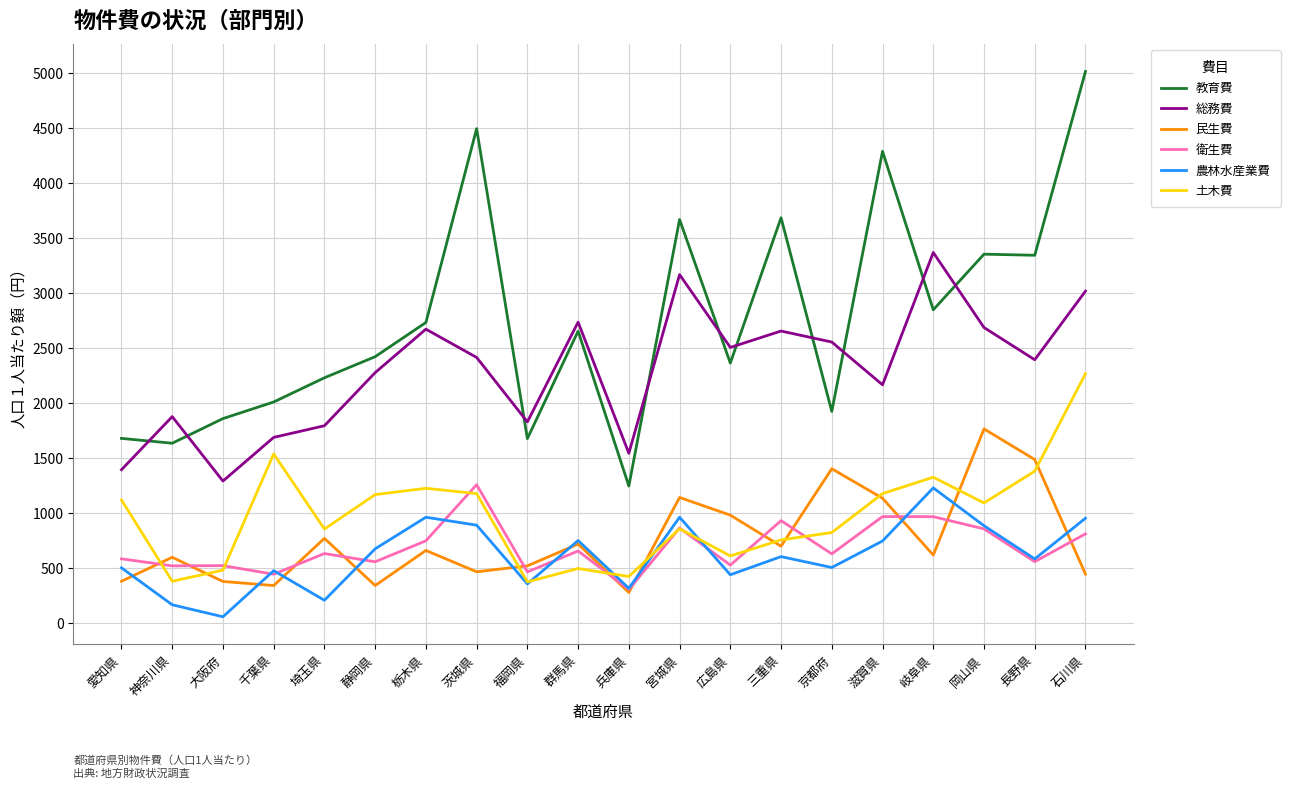

Read the 衛生費 value at 愛知県.

581